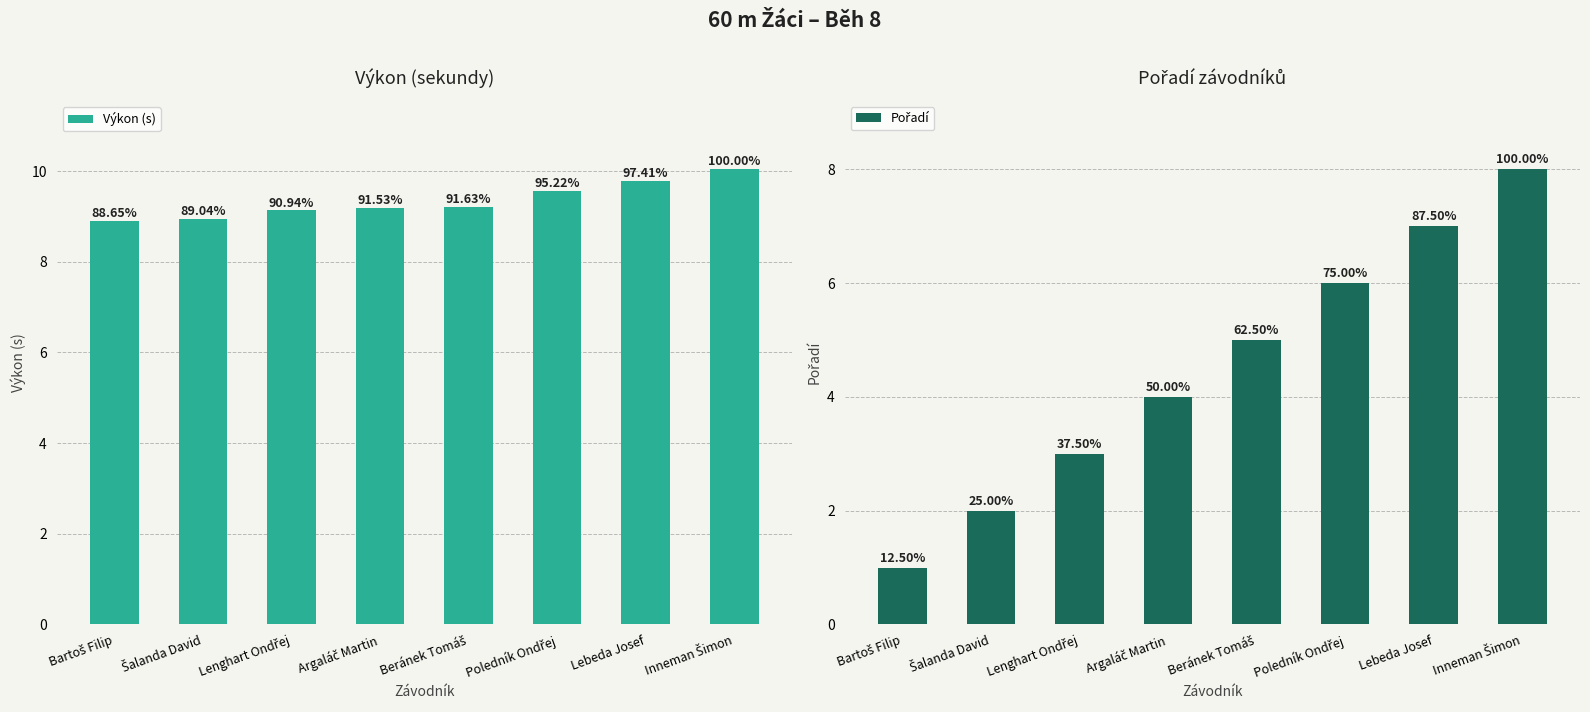

What value does the Výkon (s) series have at Šalanda David?

8.9